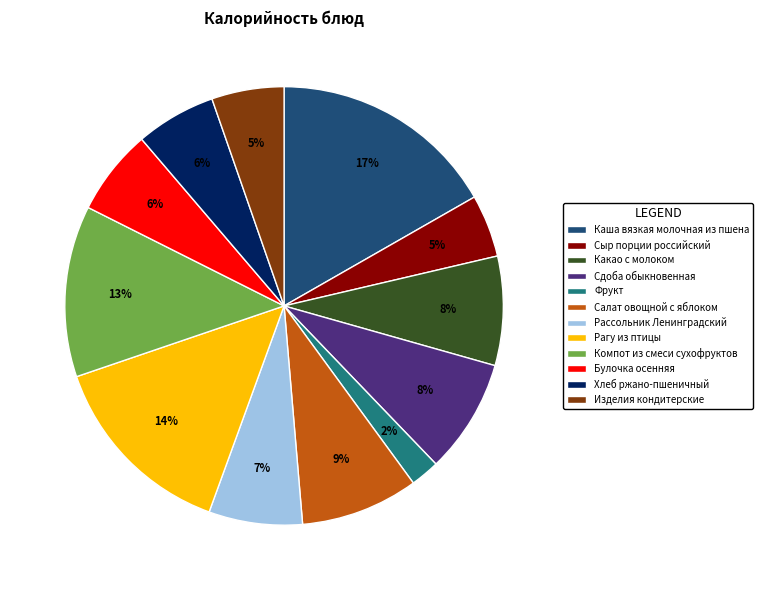

What percentage is the Рассольник Ленинградский slice, to the nearest percent?

7%